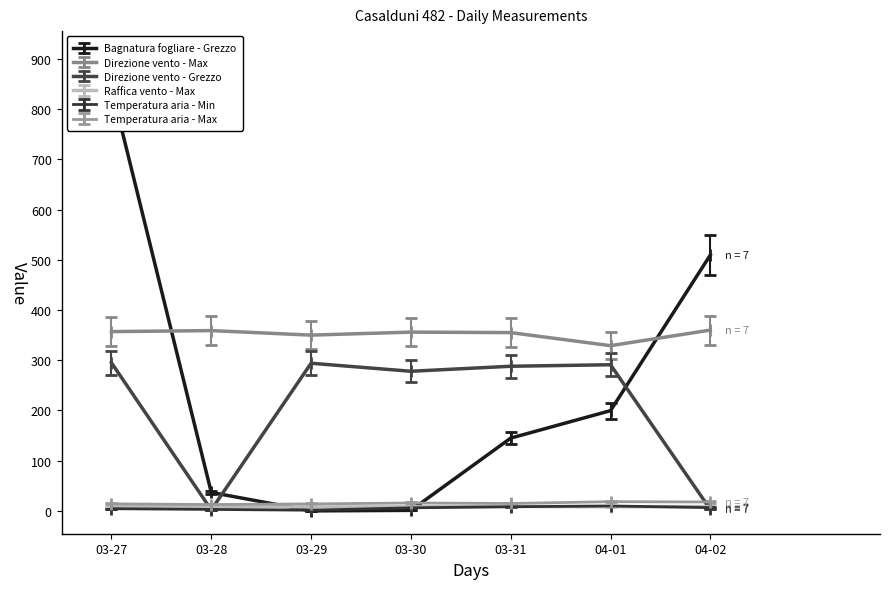

The value of Direzione vento - Grezzo at 03-29 is 294.0. True or false?

True